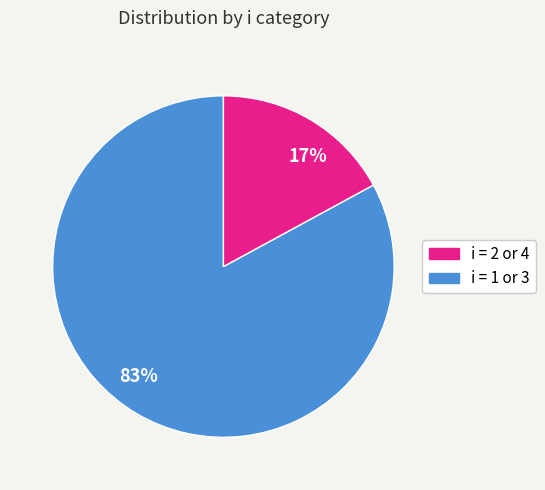

Is there a majority slice in this chart?

No